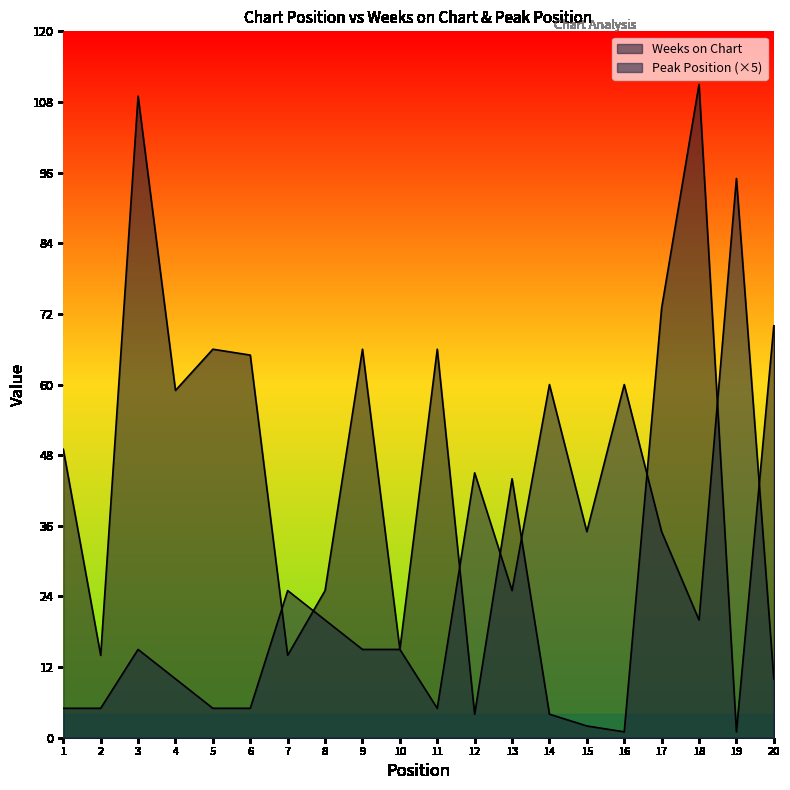

Reading right to left, what are all the values shown in this chart?

Weeks on Chart: 70	1	111	73	1	2	4	44	4	66	15	66	25	14	65	66	59	109	14	49
Peak Position: 10	95	20	35	60	35	60	25	45	5	15	15	20	25	5	5	10	15	5	5